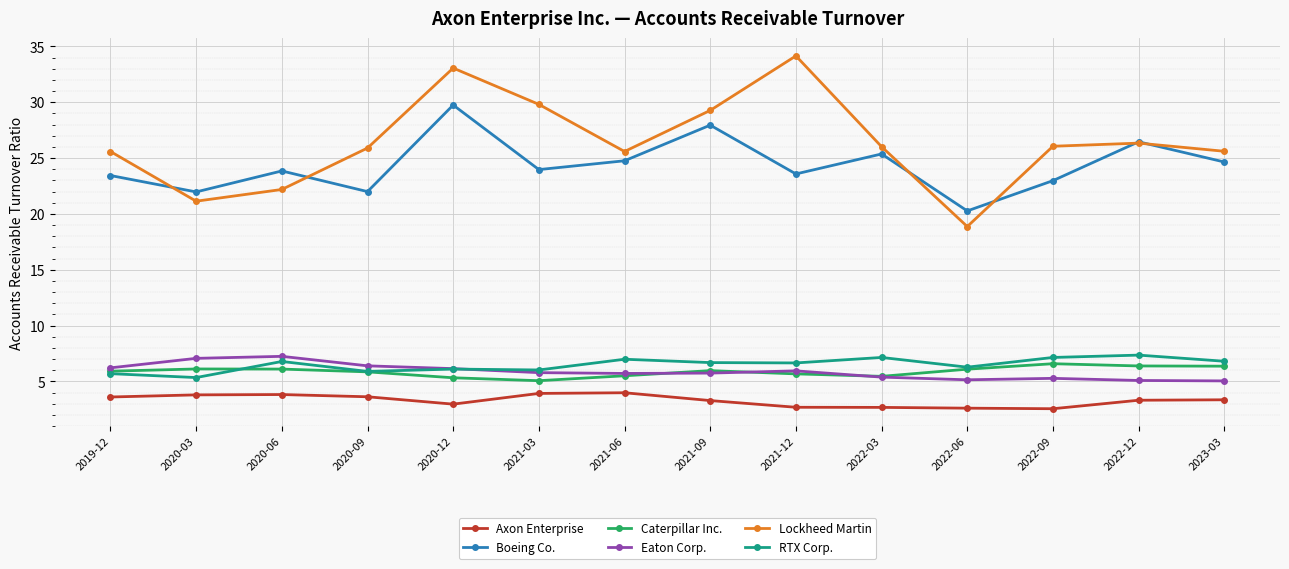

What is the difference between the maximum and minimum values in the Lockheed Martin series?

15.3